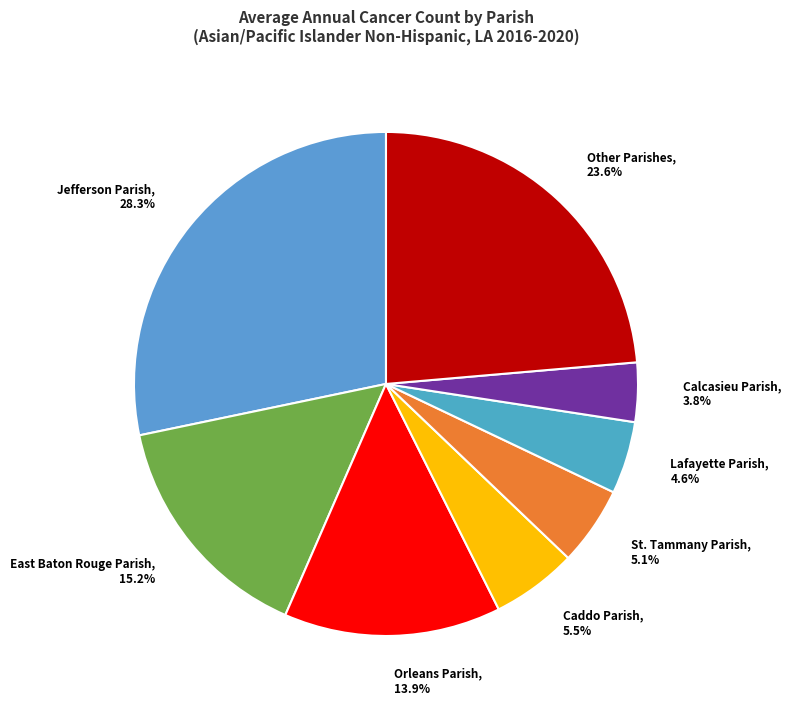

Which has a higher value, Calcasieu Parish, 3.8% or Jefferson Parish, 28.3%?

Jefferson Parish, 28.3%